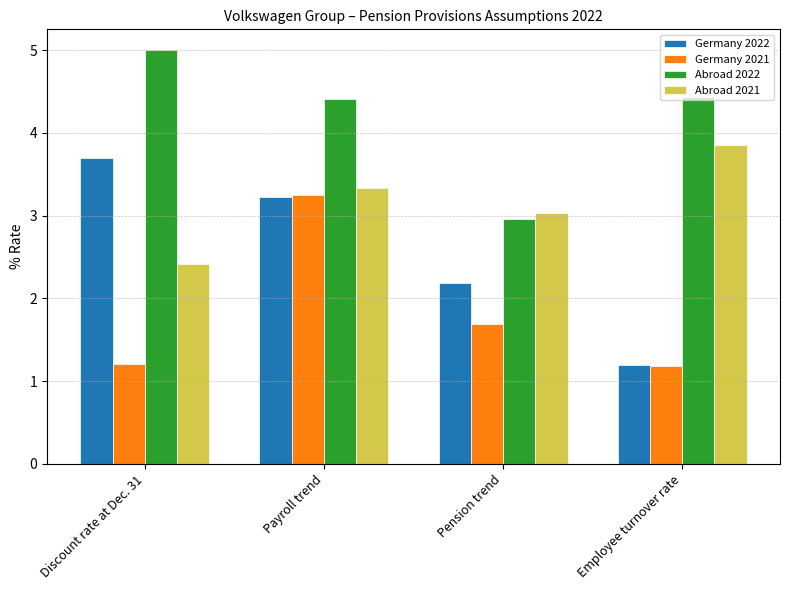

Rank the series by their maximum value, from lowest to highest.

Germany 2021, Germany 2022, Abroad 2021, Abroad 2022